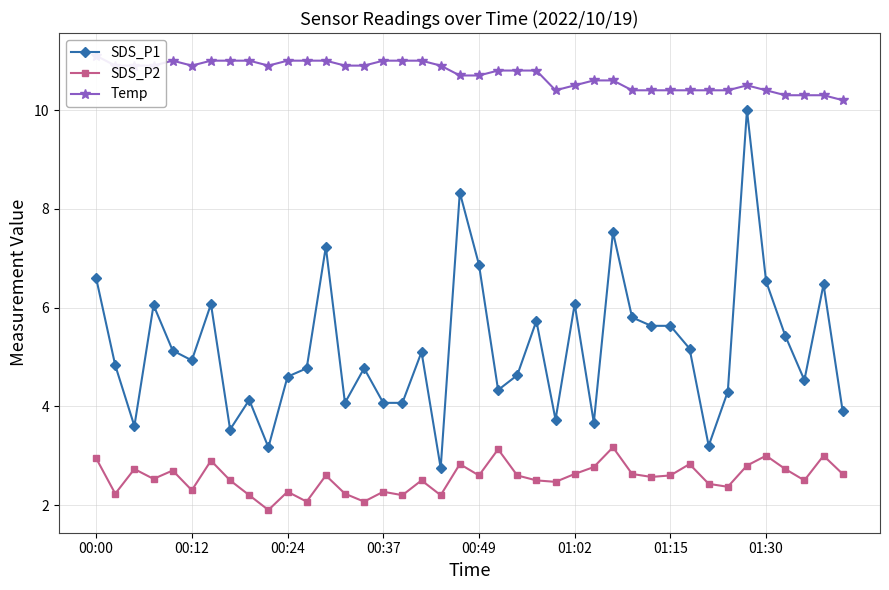

What is the label of the 40th point from the right?

00:00